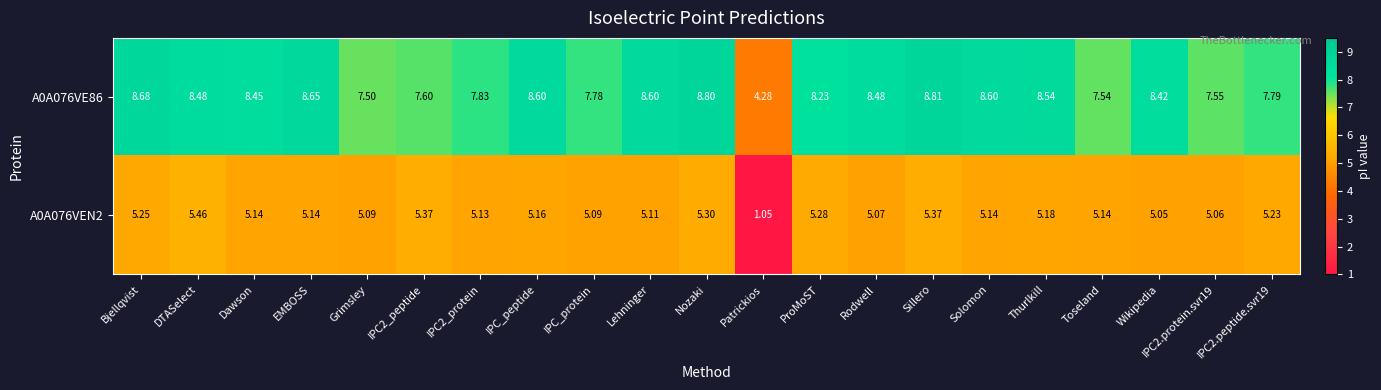

What is the difference between the highest and lowest values at Grimsley?

2.4